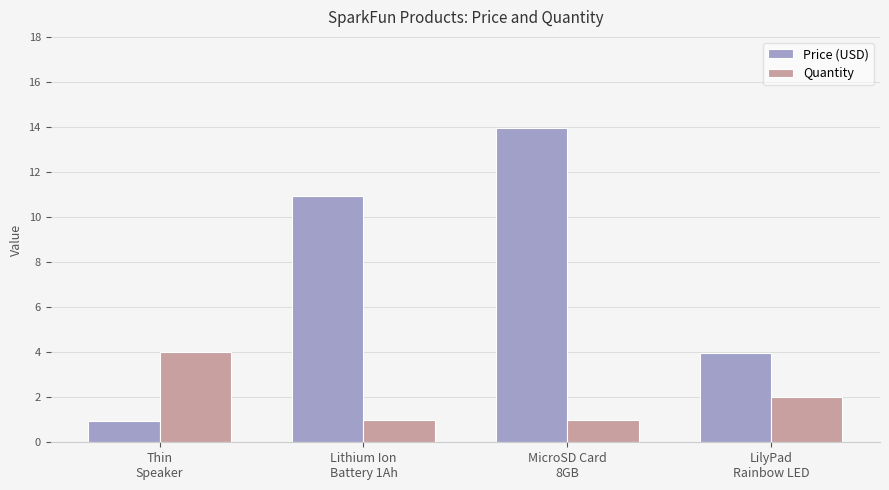

Rank the series by their average value, from lowest to highest.

Quantity, Price (USD)